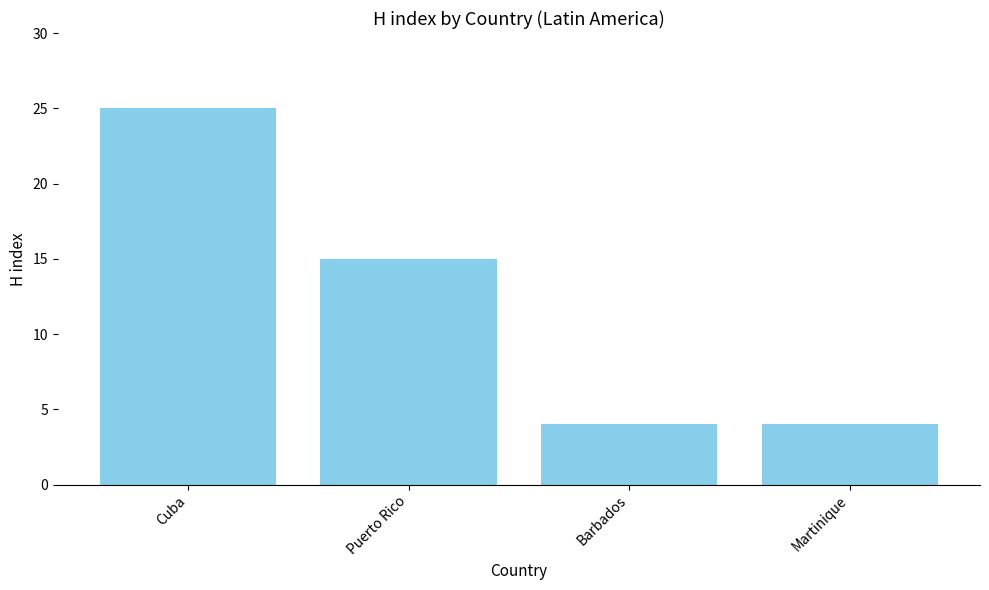

The value at Barbados is 4. True or false?

True